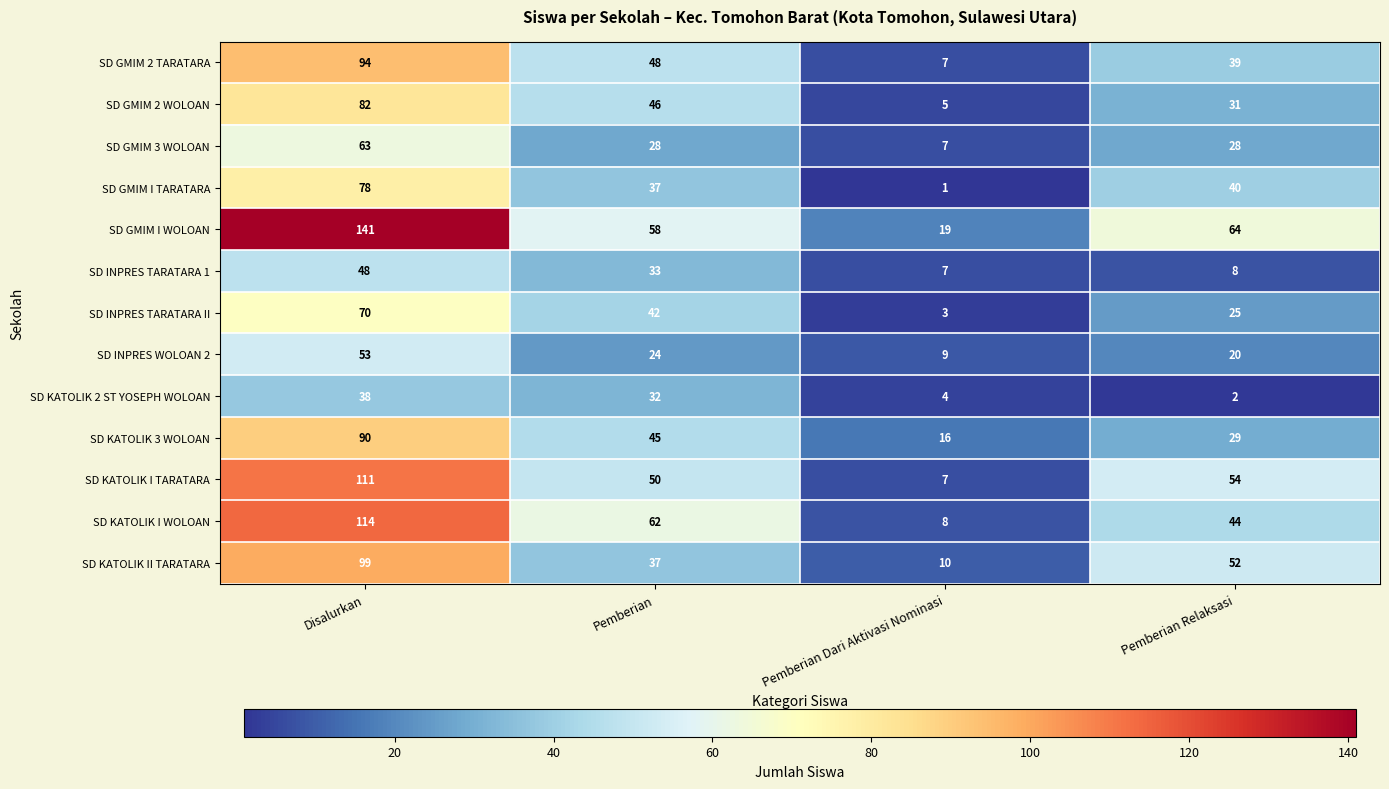

Which category has the highest value in the SD INPRES TARATARA 1 series?

Disalurkan